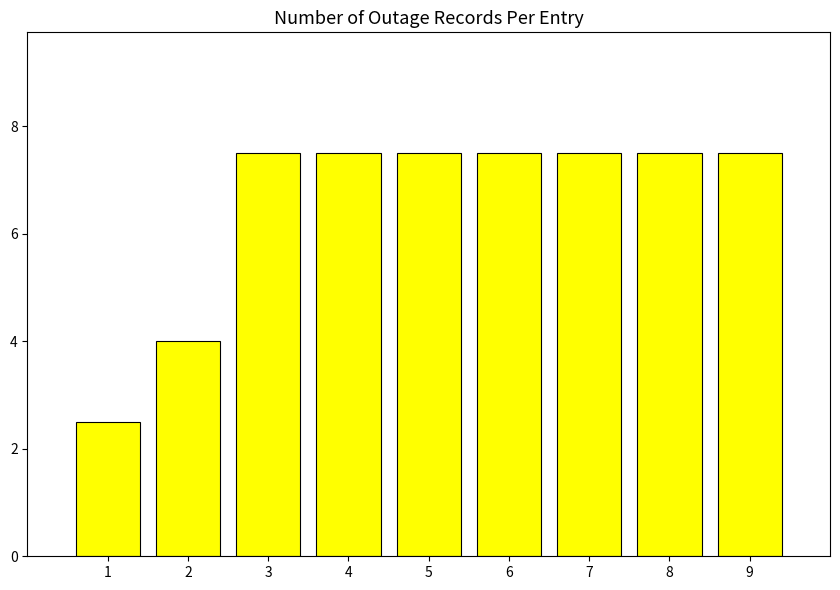

How many values are between 7 and 8?

7